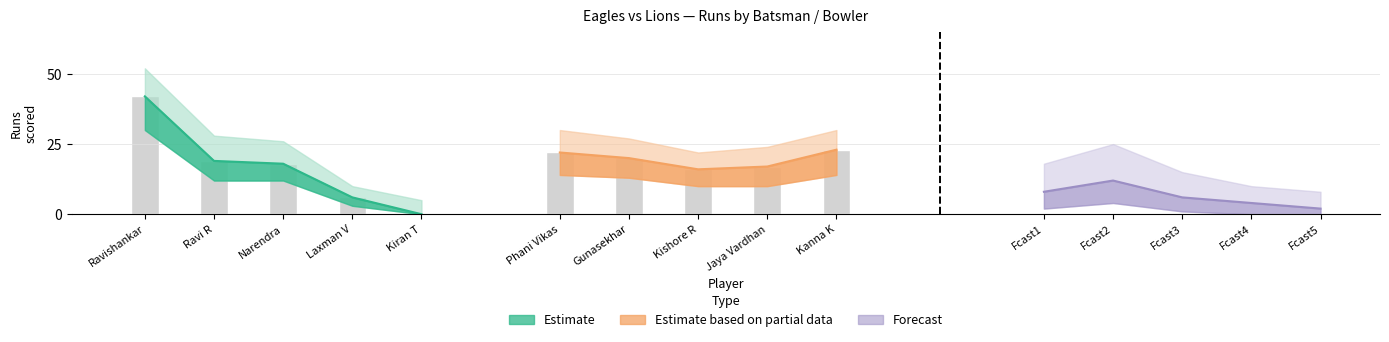

Are the bars horizontal?

No